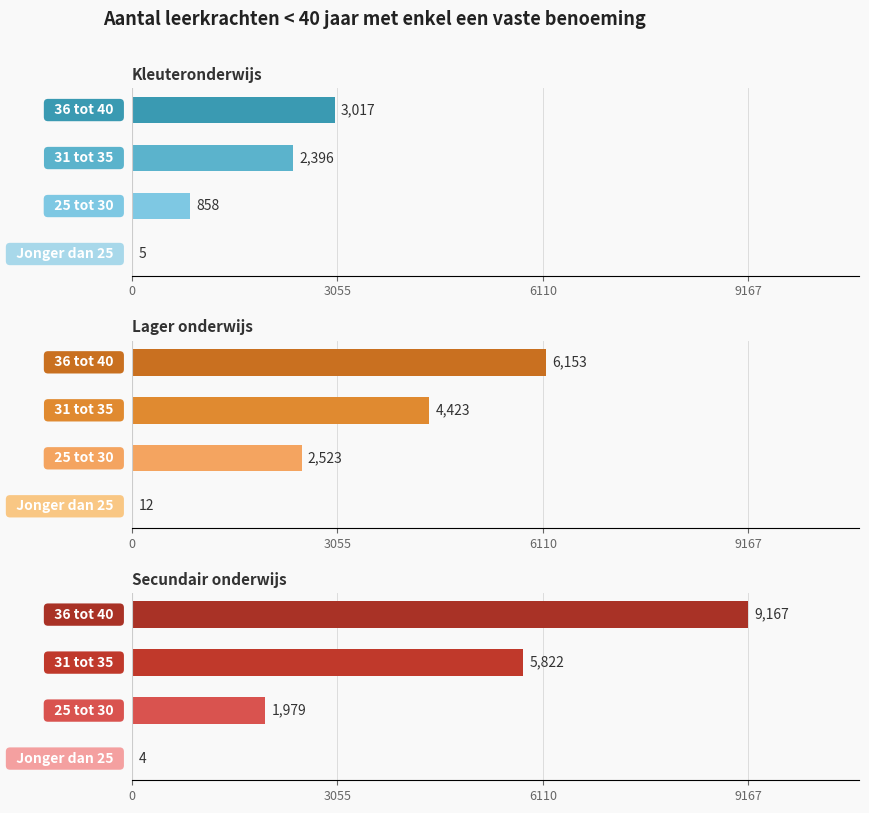

At how many categories does at least one series exceed 5851?

1